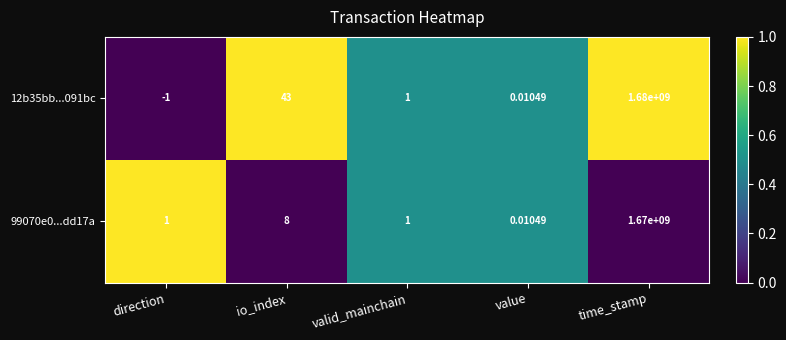

Rank the series at direction from highest to lowest value.

99070e0...dd17a, 12b35bb...091bc